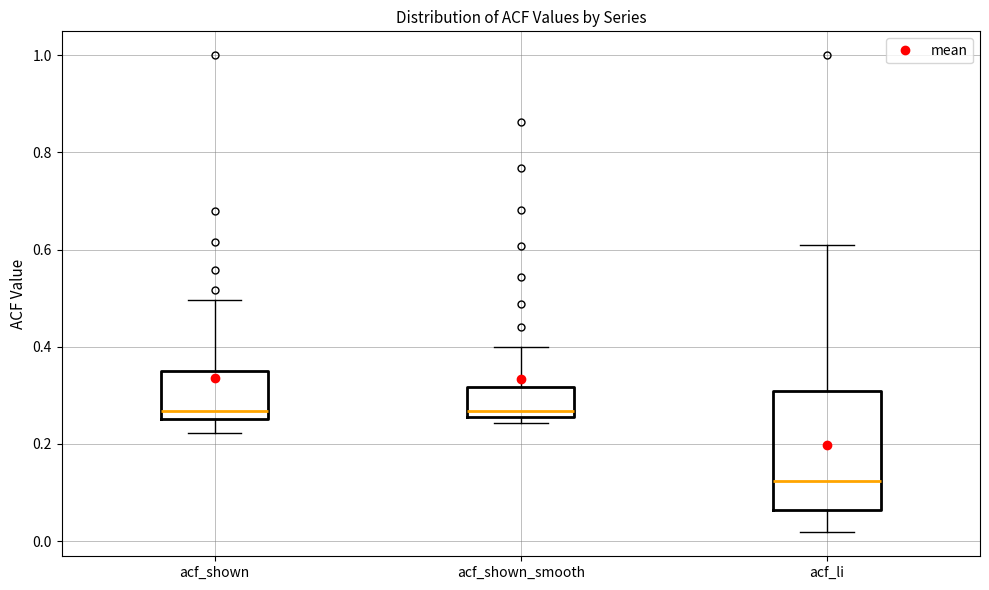

Which box is the tallest, from its lower edge to its upper edge?

acf_li